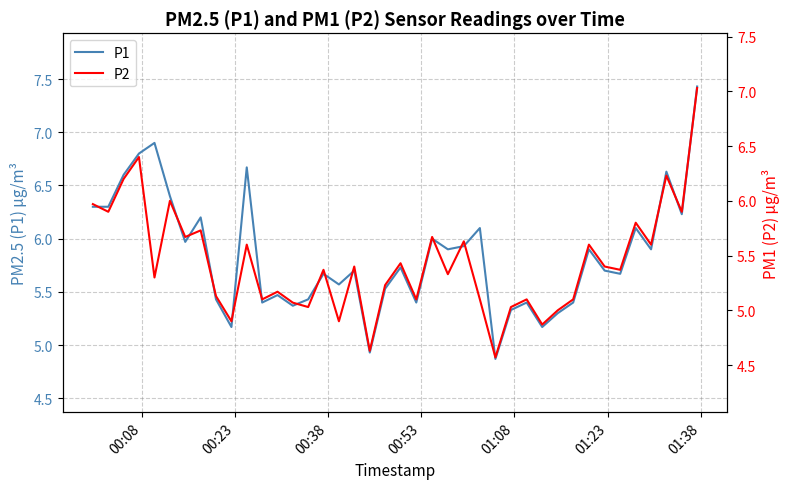

What is the maximum value for P1?

7.4